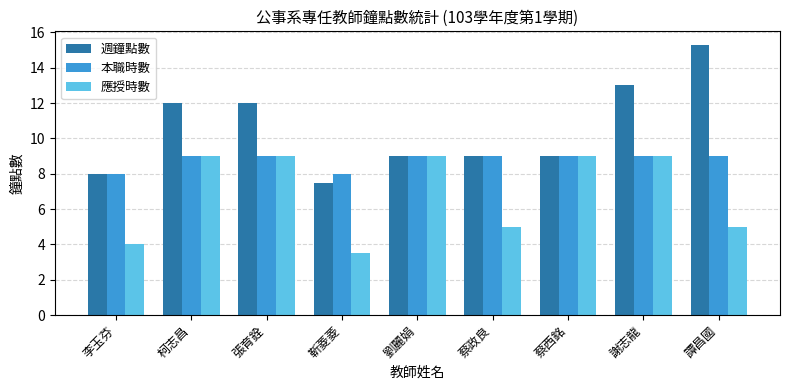

How many bars are there in each group?

3